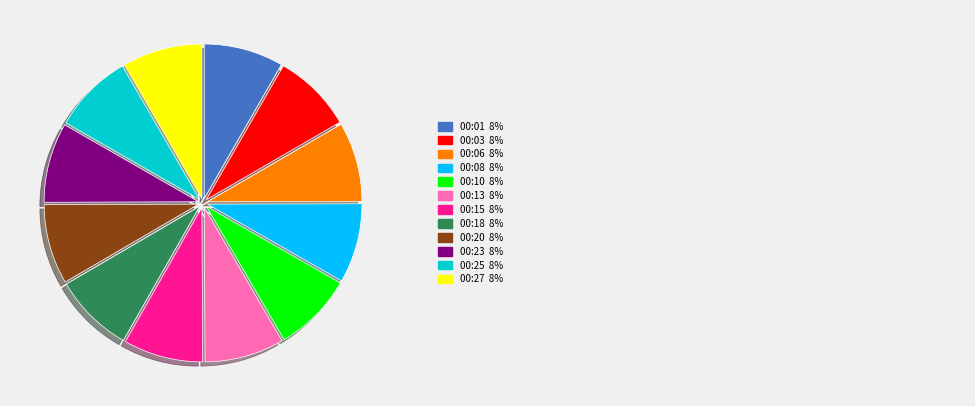

Is there a majority slice in this chart?

No